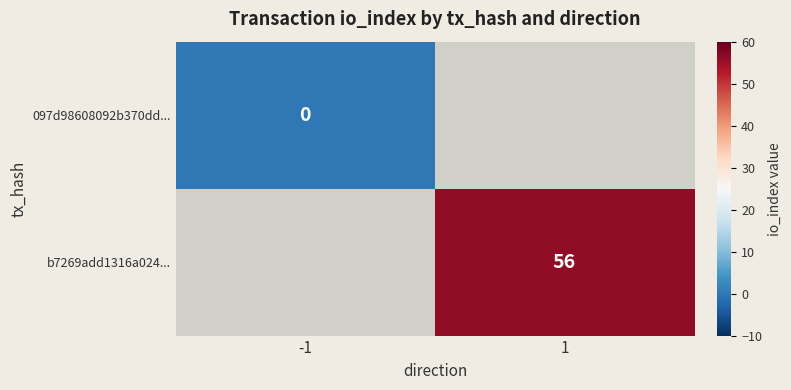

How many categories are shown in the chart?

2